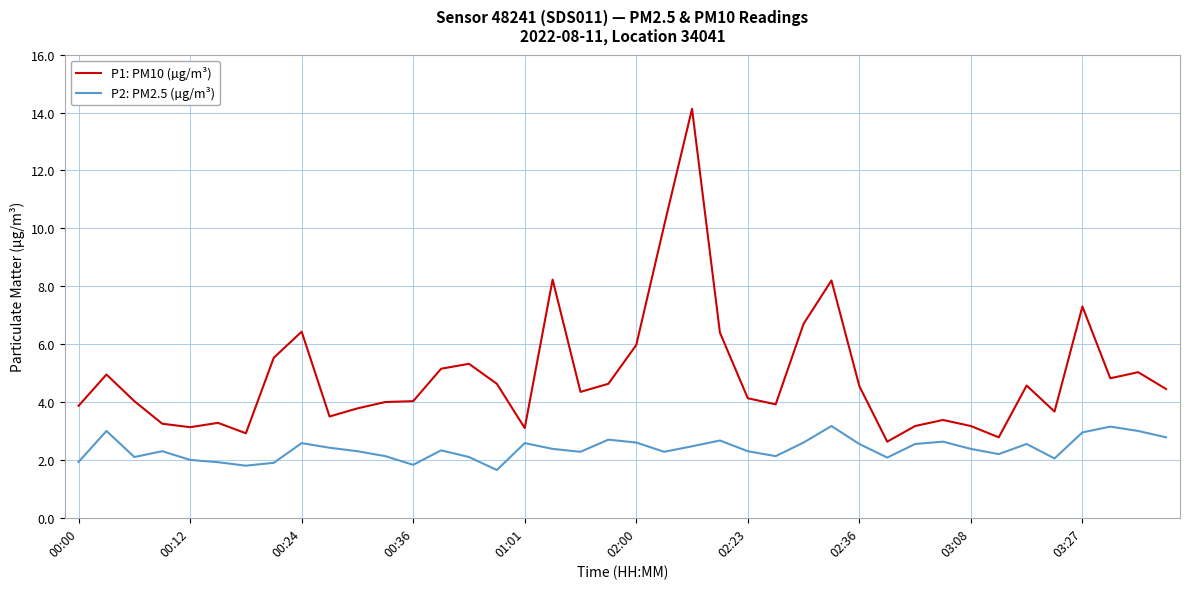

Which series has the widest spread of values?

P1: PM10 (µg/m³)